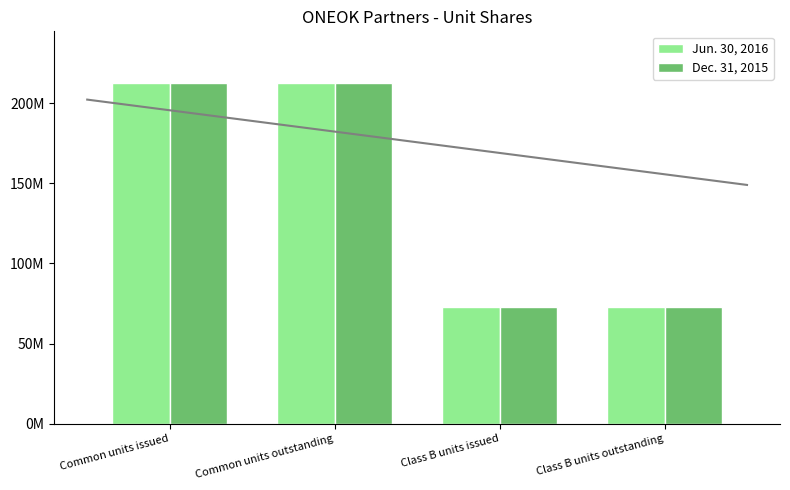

What is the difference between the maximum and minimum values in the Jun. 30, 2016 series?

139849728